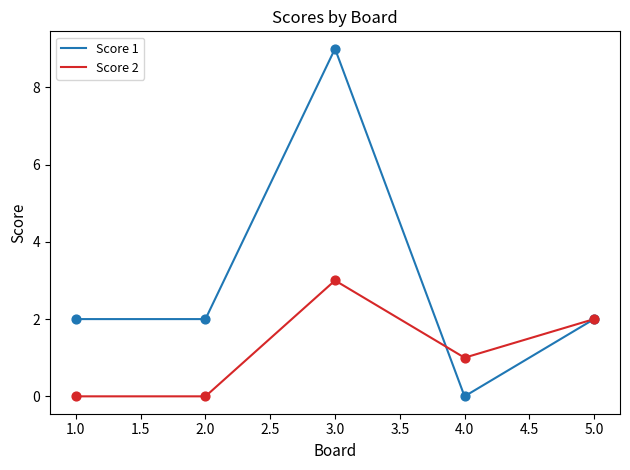

Is the value of Score 1 at 3.0 greater than the value of Score 2 at 3.0?

Yes